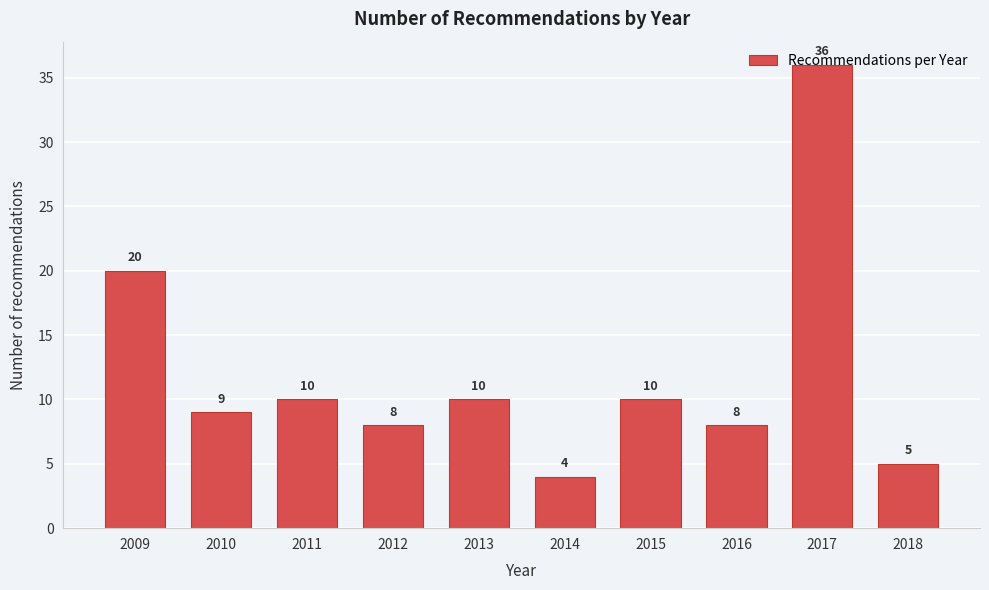

The value at 2014 is 1. True or false?

False